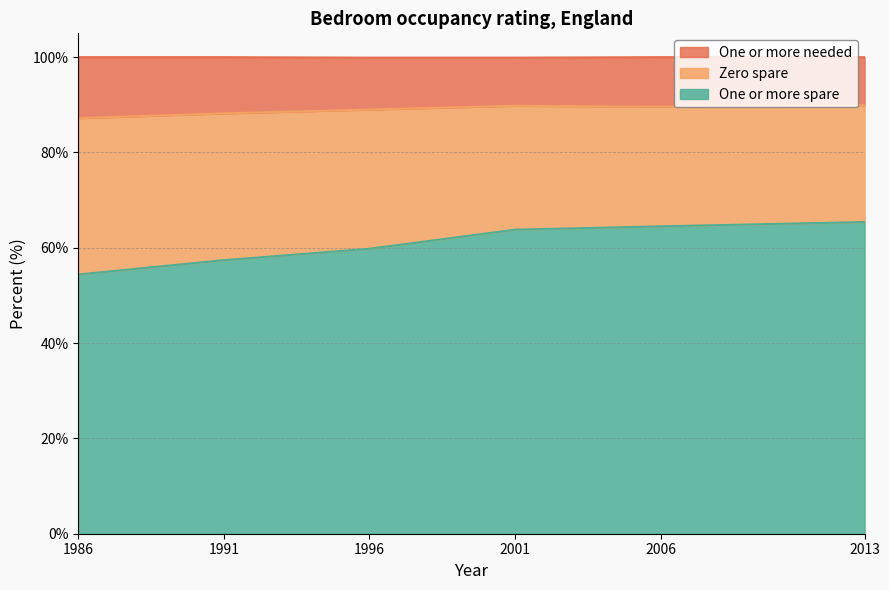

How many values in the One or more spare series exceed 63?

3